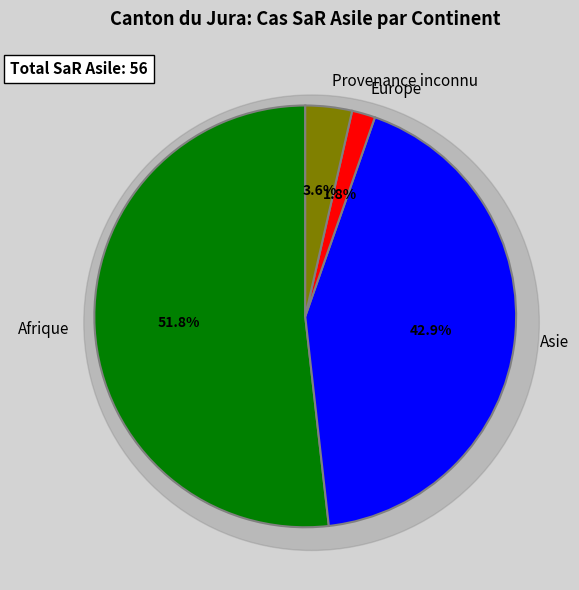

Is it true that Europe is 11% of the pie?

False